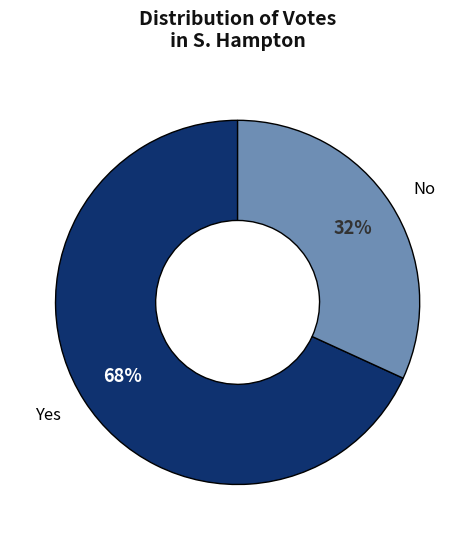

Count the number of slices in the pie.

2